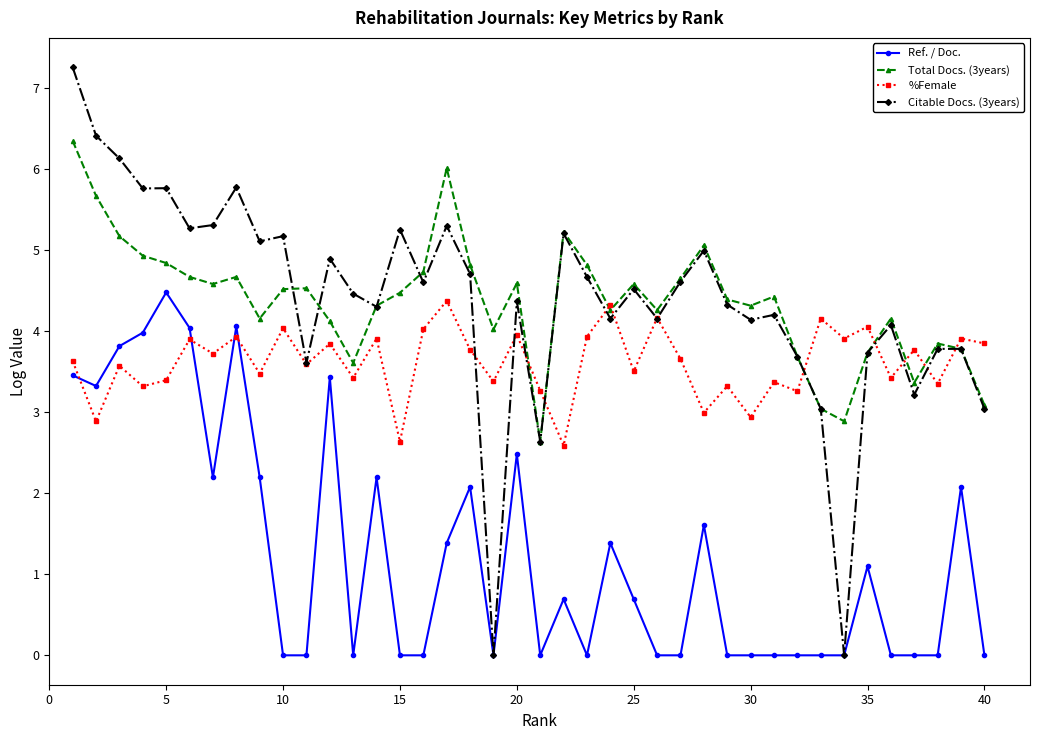

True or false: Ref. / Doc. and Total Docs. (3years) cross at least once.

False